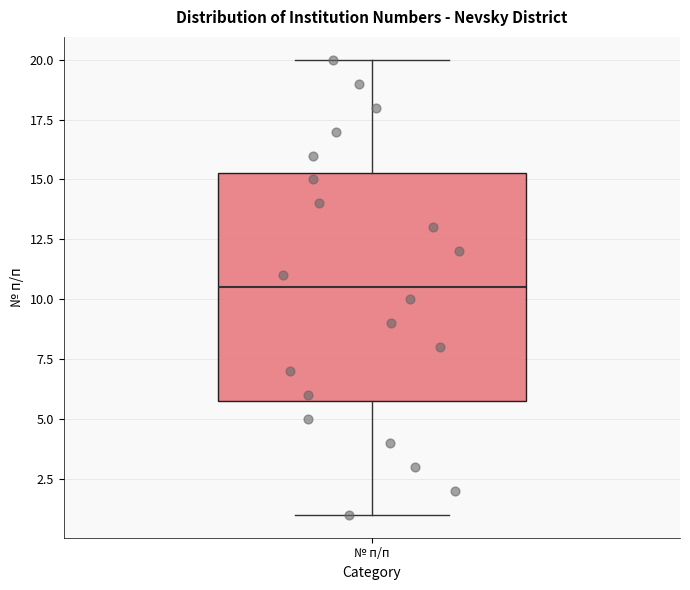

Read this box plot against the y-axis: the position of the median line, the range covered by the box, and the ends of both whiskers. The values are not printed on the chart, so give them approximately, as read against the axis.

median 10.5, box 6.0 to 15.5, whiskers 1.0 to 20.0